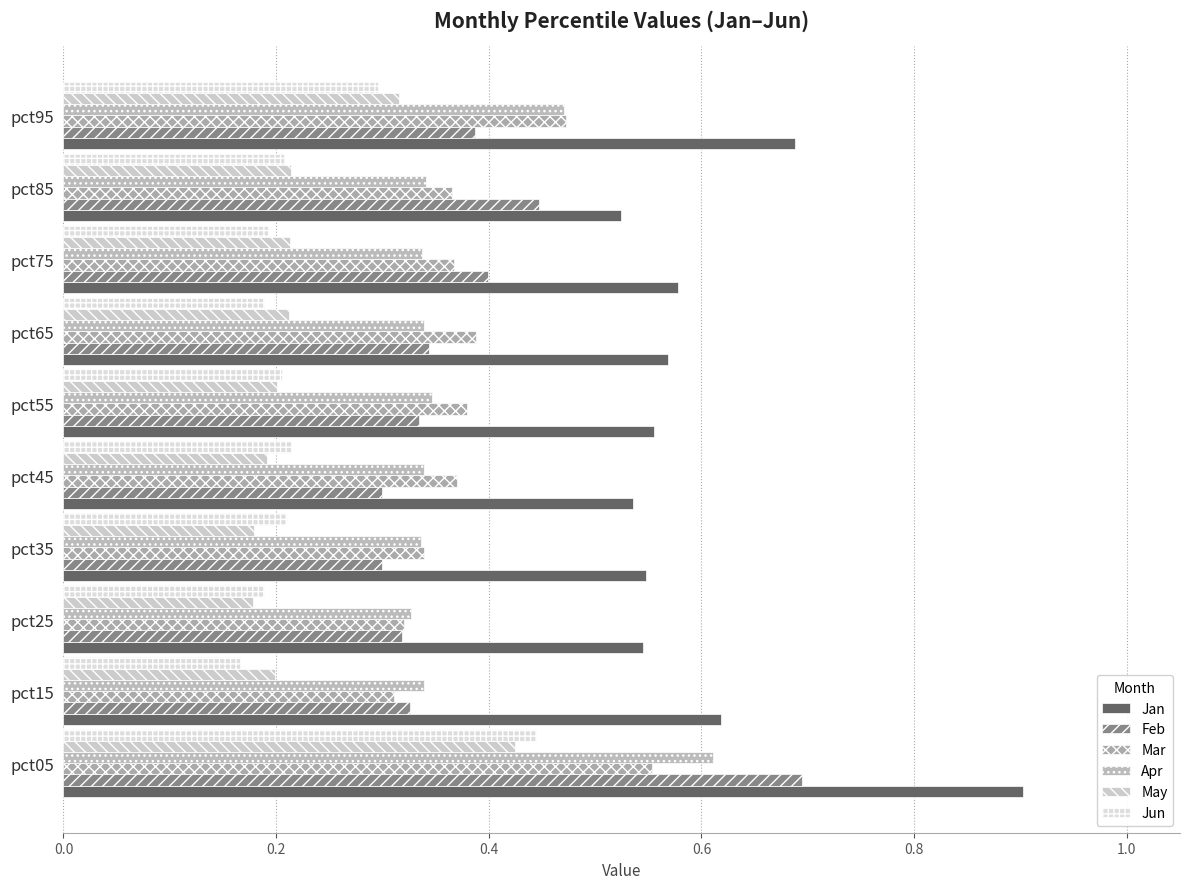

How many data points does each series have?

10